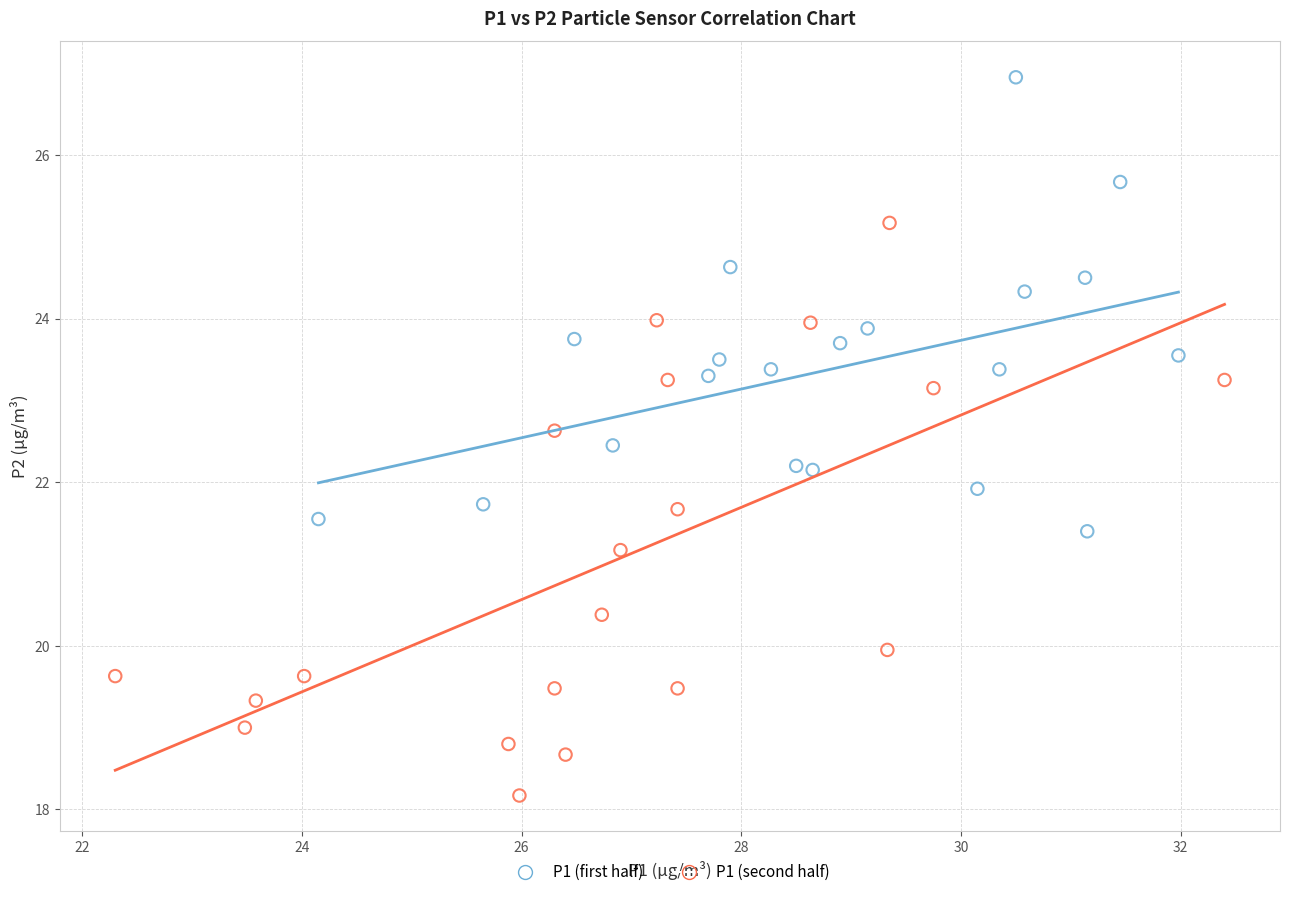

What are all the series names shown in the legend?

P1 (first half), P1 (second half)